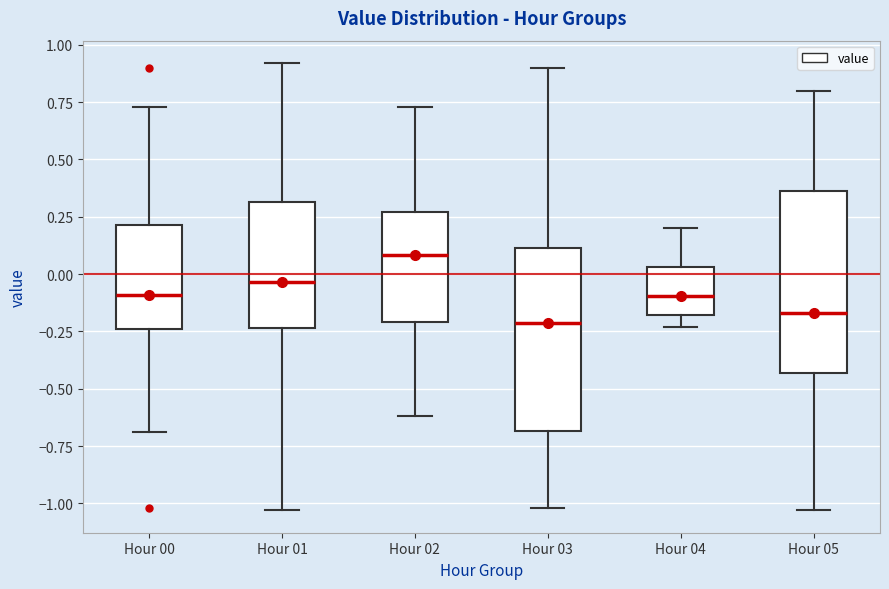

Reading left to right, read every box against the y-axis: the position of its median line, the range the box covers, and the ends of its whiskers. The values are not printed on the chart, so give them approximately, as read against the axis.

Hour 00: median -0.10, box -0.25 to 0.20, whiskers -0.70 to 0.75
Hour 01: median -0.05, box -0.25 to 0.30, whiskers -1.05 to 0.90
Hour 02: median 0.10, box -0.20 to 0.25, whiskers -0.60 to 0.75
Hour 03: median -0.20, box -0.70 to 0.10, whiskers -1.00 to 0.90
Hour 04: median -0.10, box -0.20 to 0.05, whiskers -0.25 to 0.20
Hour 05: median -0.15, box -0.45 to 0.35, whiskers -1.05 to 0.80